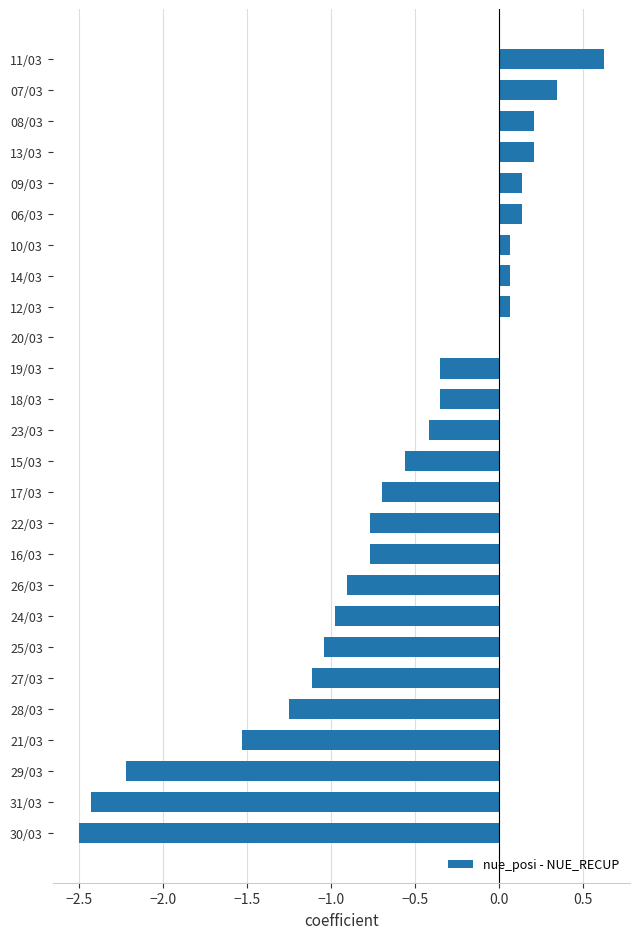

What is the change in value from 23/03 to 20/03?

+0.4